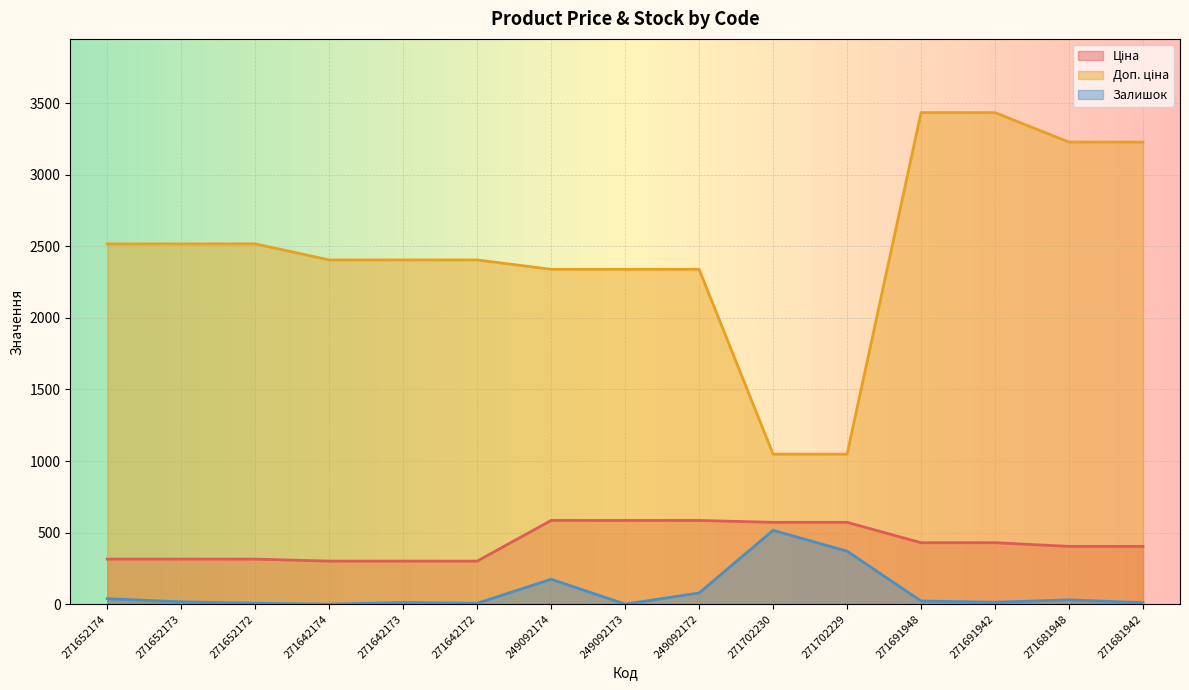

True or false: Ціна and Залишок cross at least once.

False